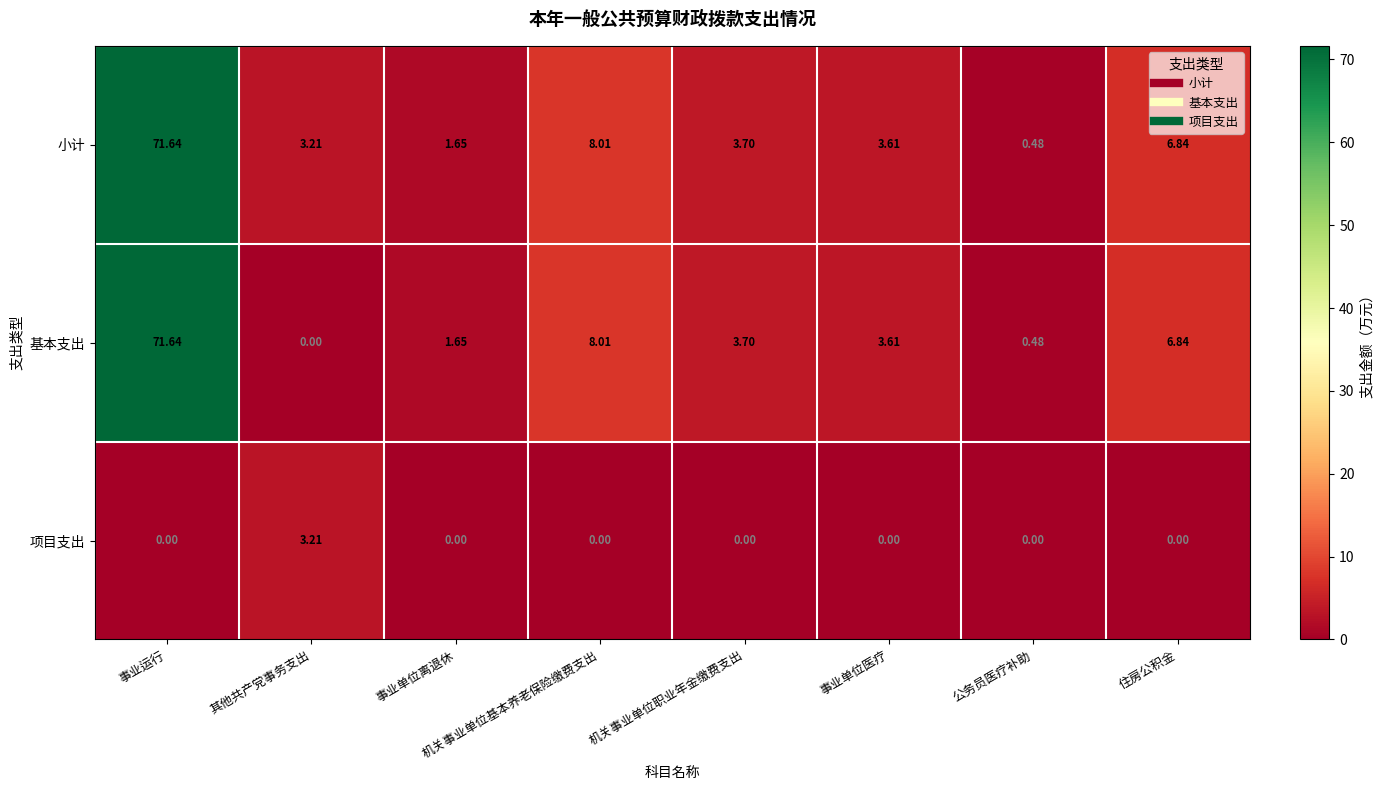

Which label corresponds to the largest value in the chart?

事业运行